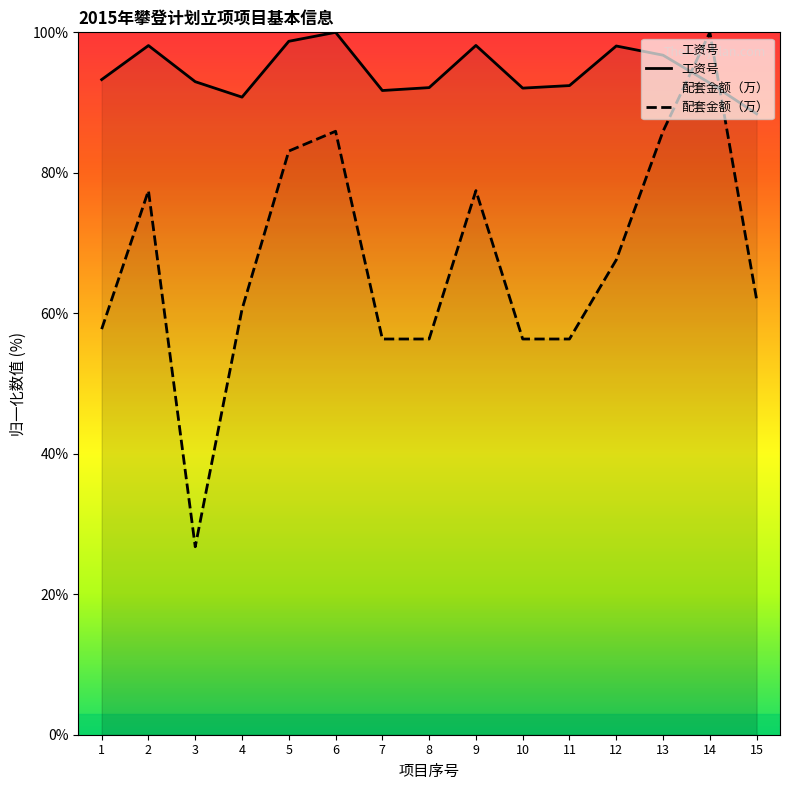

At 3, list the series in order from largest to smallest.

工资号, 配套金额（万）